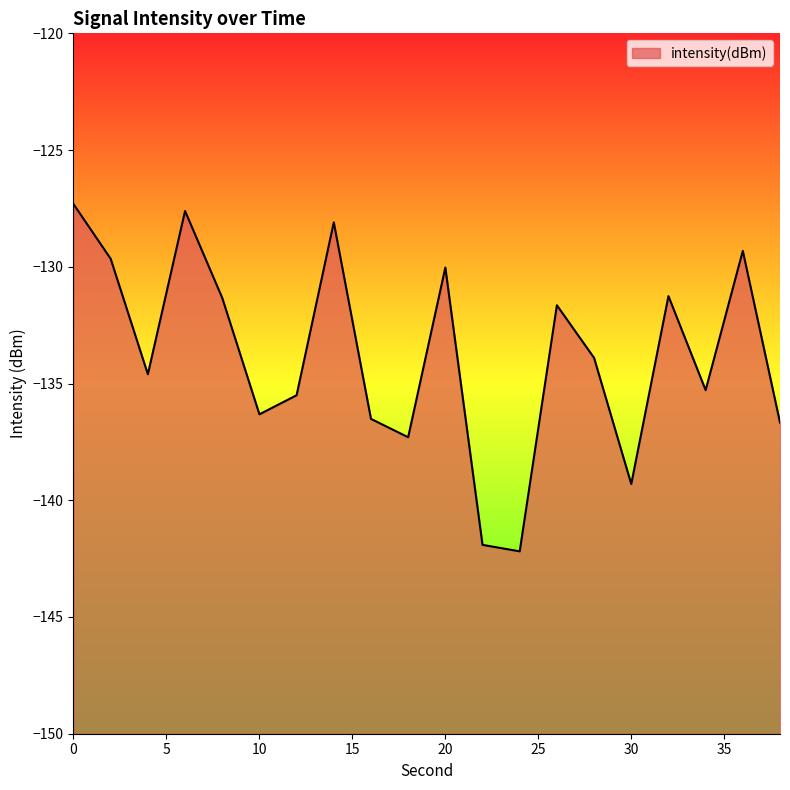

Reading right to left, extract all data points from this chart.

38=-136.7	36=-129.3	34=-135.3	32=-131.3	30=-139.3	28=-133.9	26=-131.6	24=-142.2	22=-141.9	20=-130.0	18=-137.3	16=-136.5	14=-128.1	12=-135.5	10=-136.3	8=-131.3	6=-127.6	4=-134.6	2=-129.7	0=-127.3